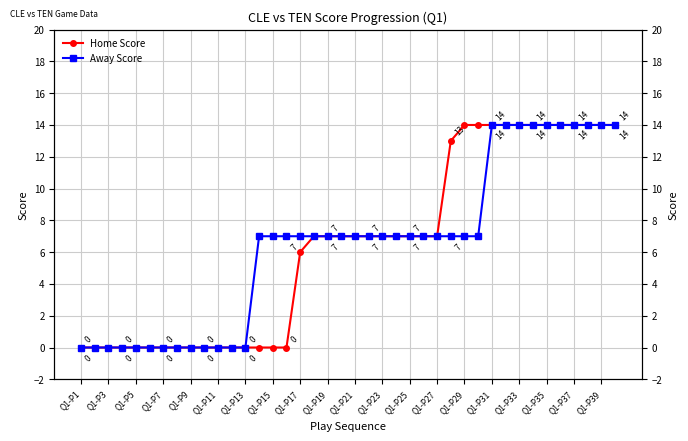

True or false: Away Score has a value of -10 at Q1-P19.

False